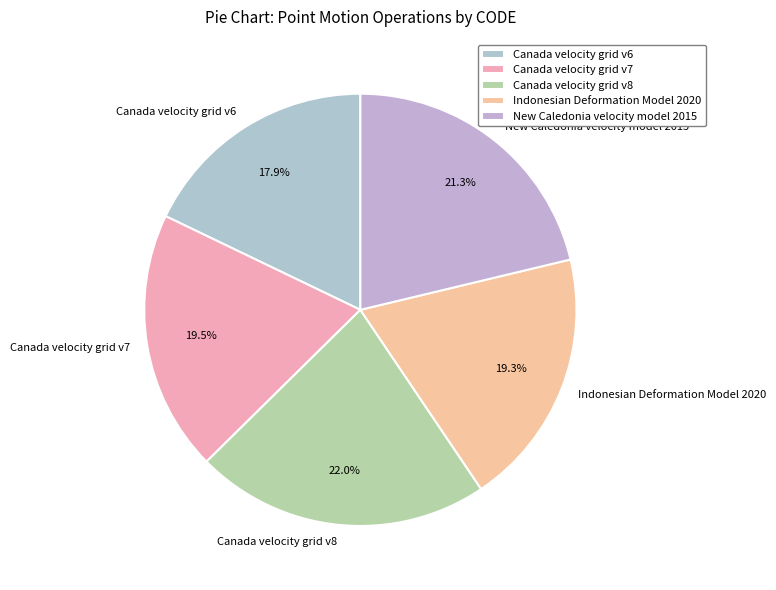

True or false: New Caledonia velocity model 2015 accounts for 30% of the total.

False